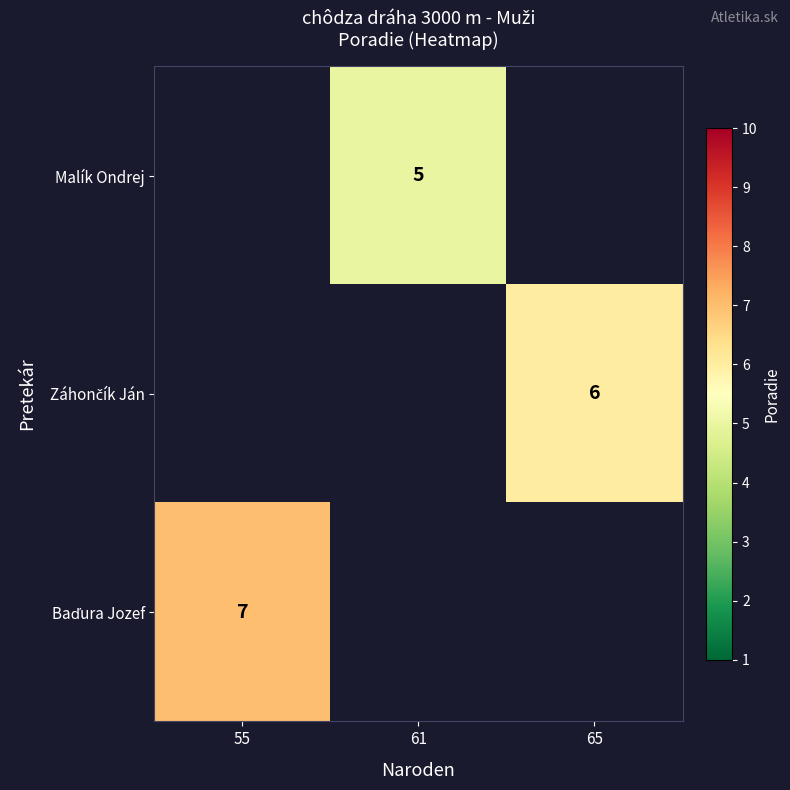

True or false: Malík Ondrej has a value of 5 at 61.

True